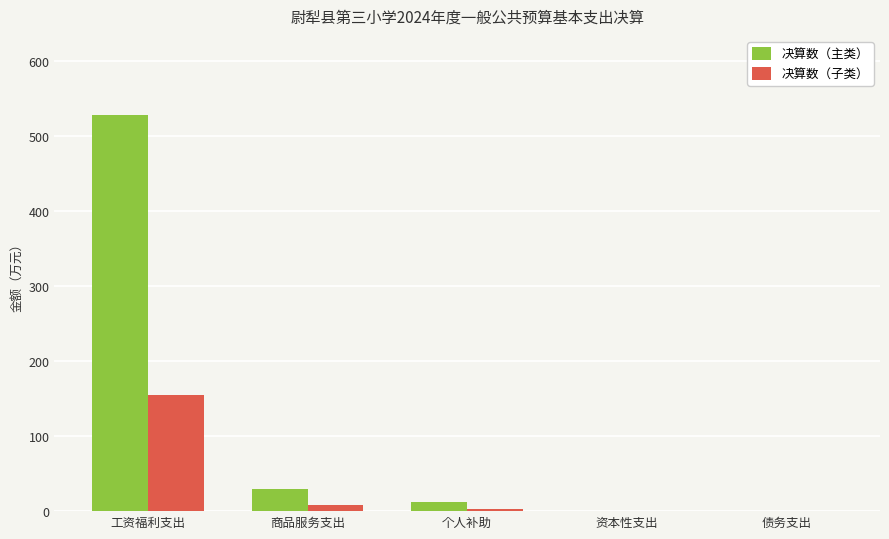

Where is 决算数（主类） nearest to the value 263?

商品服务支出